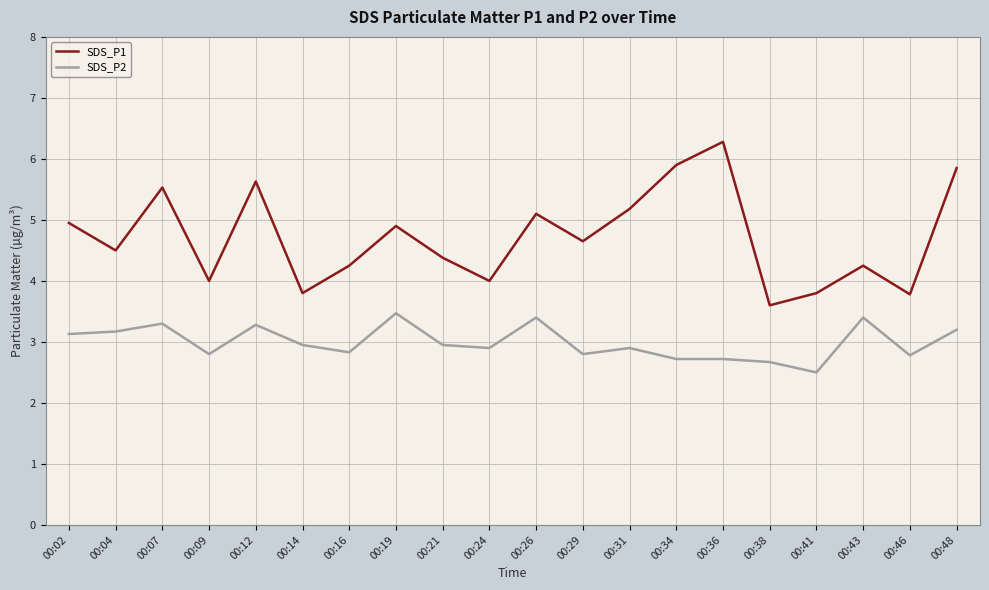

Where is SDS_P2 nearest to the value 2?

00:41